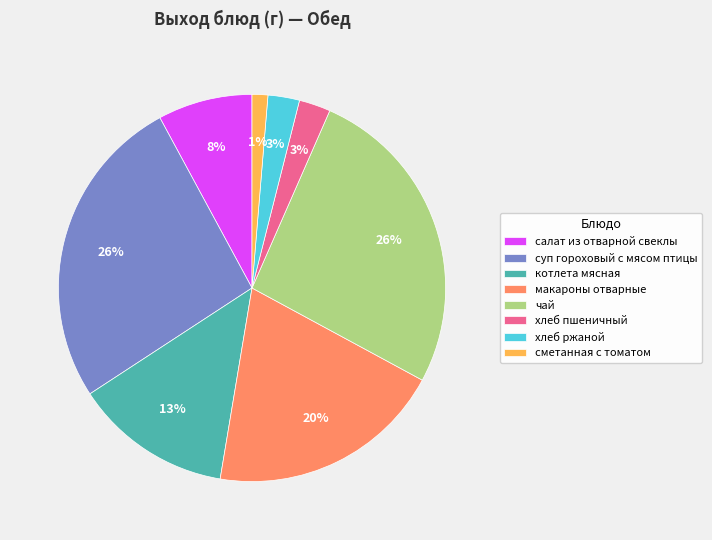

Combined, do котлета мясная and хлеб ржаной account for over 50%?

No